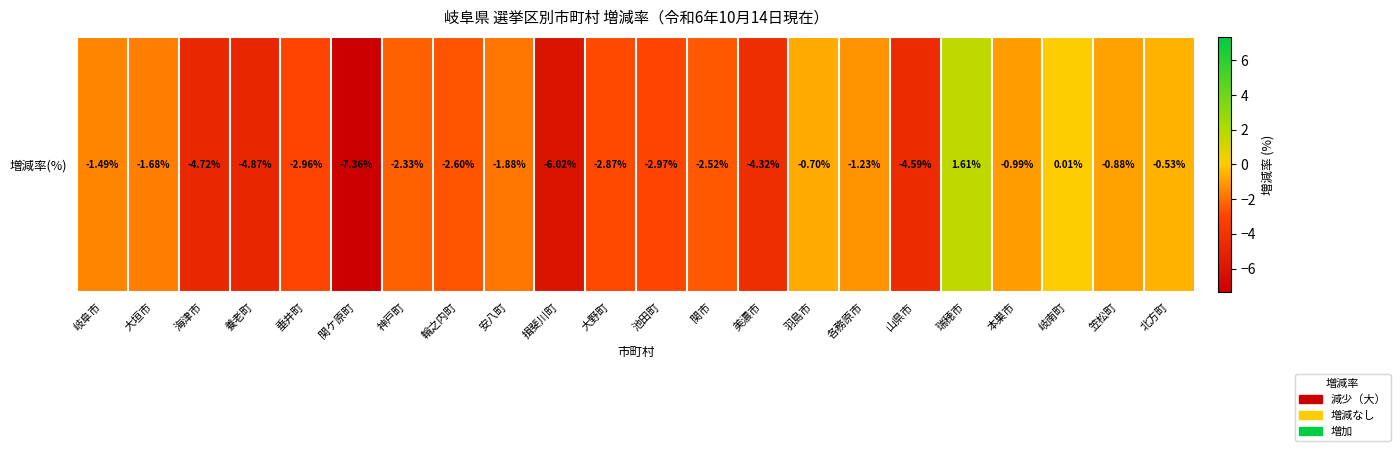

At which label does the data first exceed -2?

岐阜市